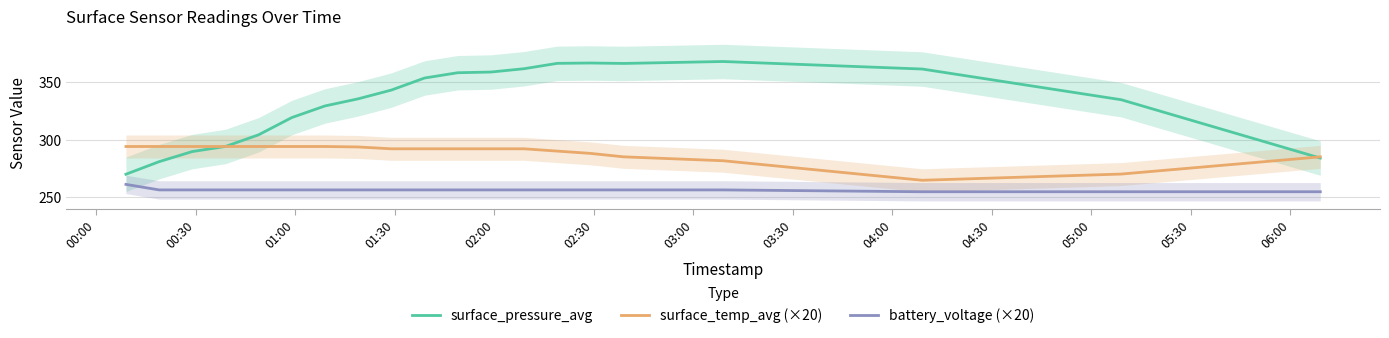

List the series in order of their overall mean, highest first.

surface_pressure_avg, surface_temp_avg (×20), battery_voltage (×20)